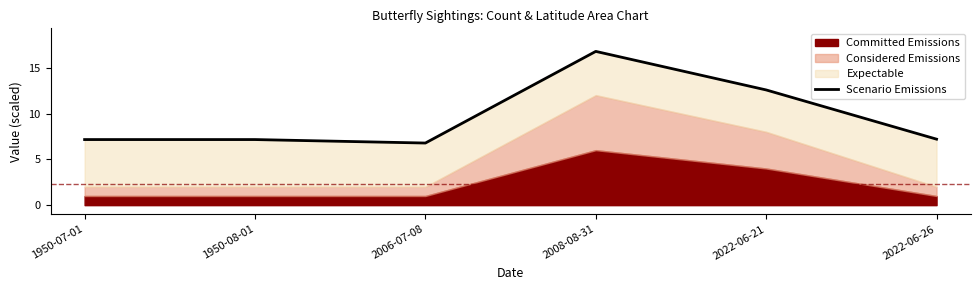

Reading right to left, extract all data points from this chart.

7.2	12.6	16.8	6.8	7.2	7.2